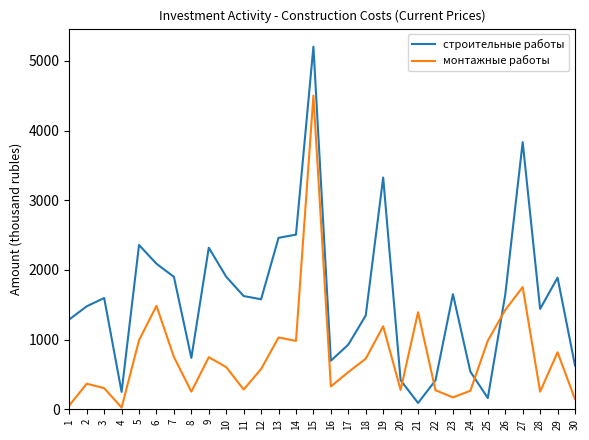

Which series has the largest range (max minus min)?

строительные работы